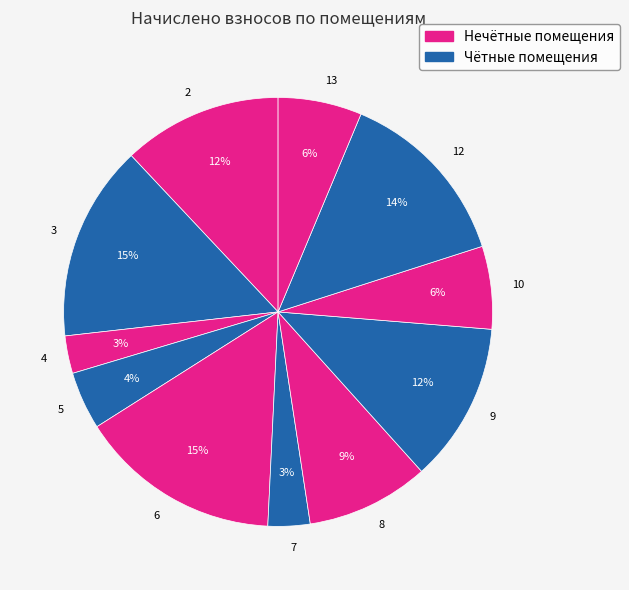

Is there any slice that represents more than half of the pie?

No